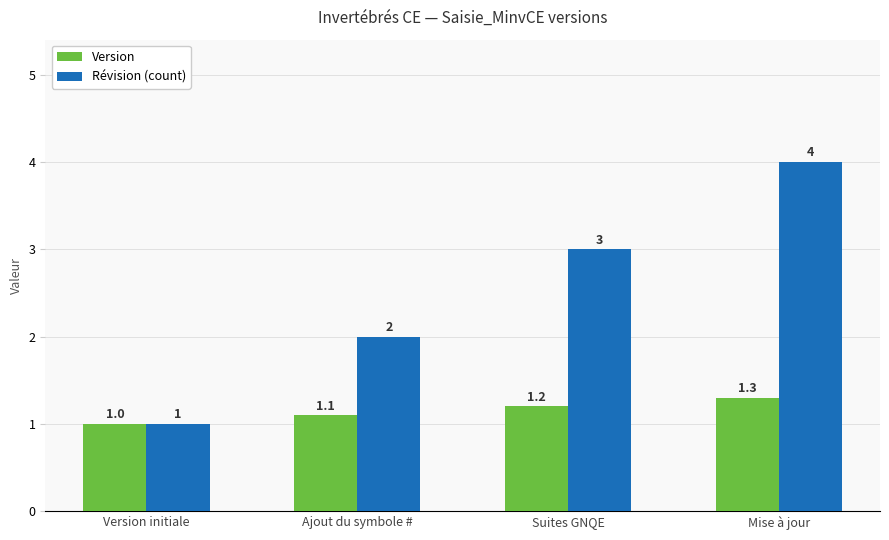

How many bars are there in each group?

2